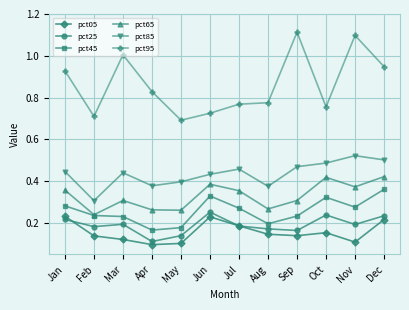

Which series changed the most between Aug and Nov?

pct95